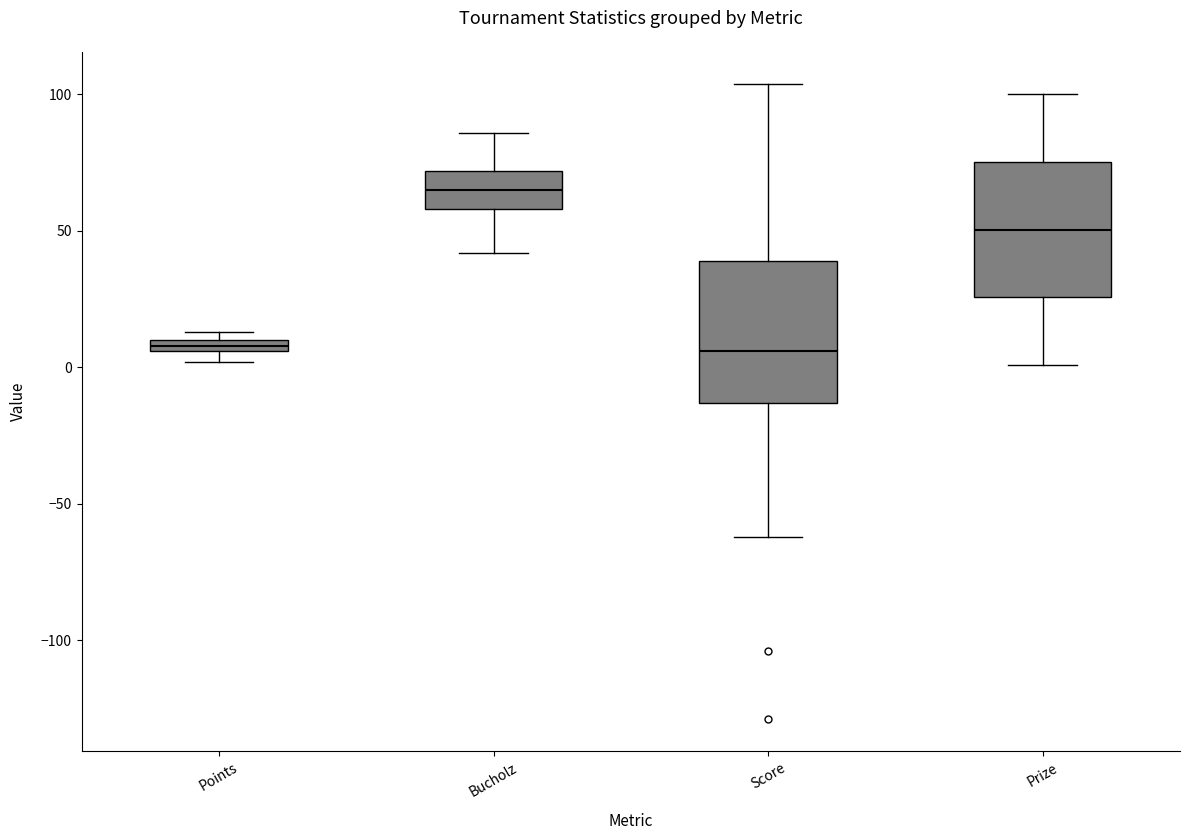

Which box's median line is the highest?

Bucholz